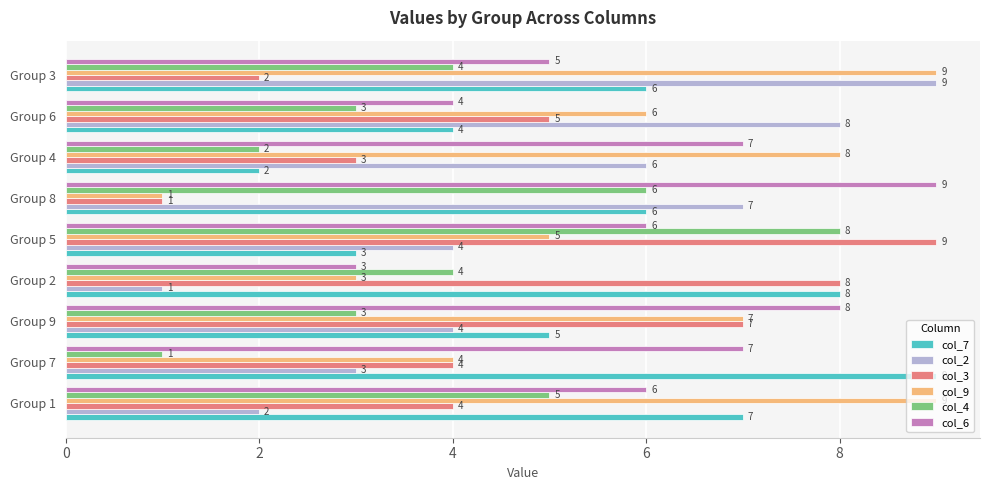

How many categories are shown in the chart?

9